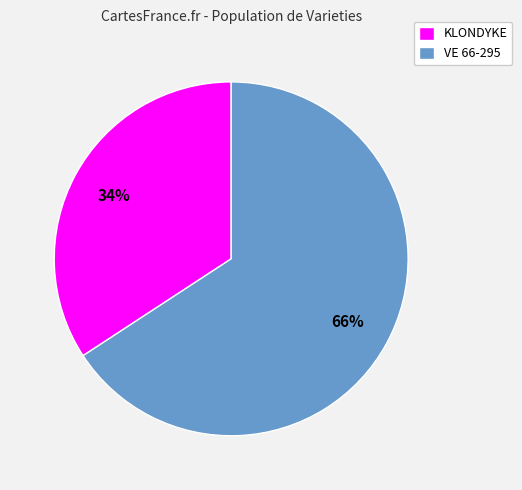

Between KLONDYKE and VE 66-295, which is larger?

VE 66-295